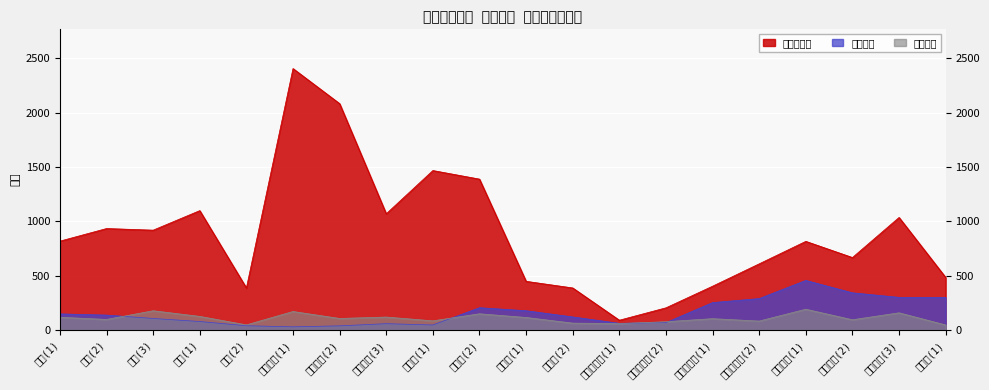

Between 花園北(1) and 太子(1), which is larger?

花園北(1)